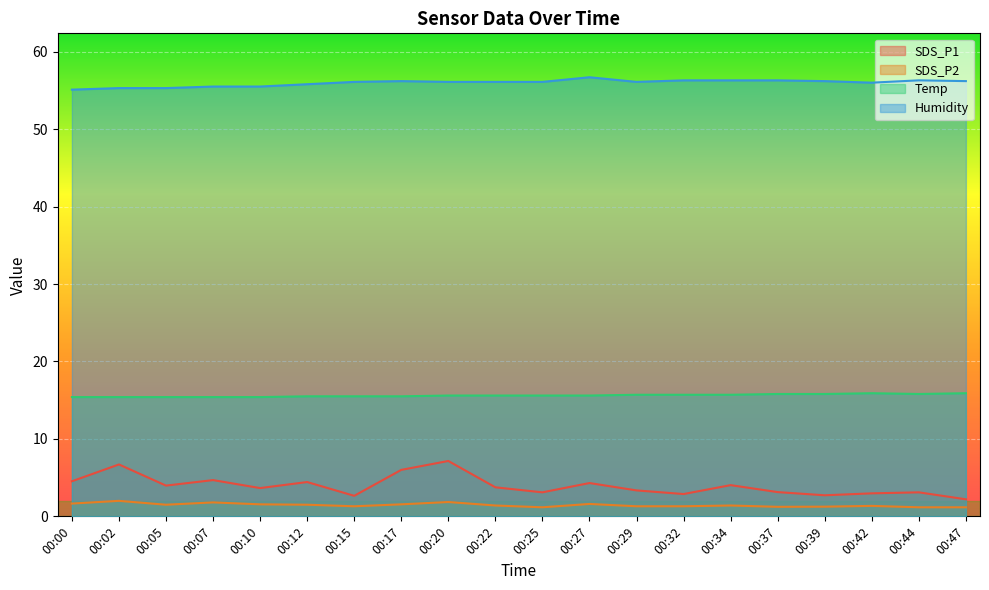

At how many categories does at least one series exceed 10?

20